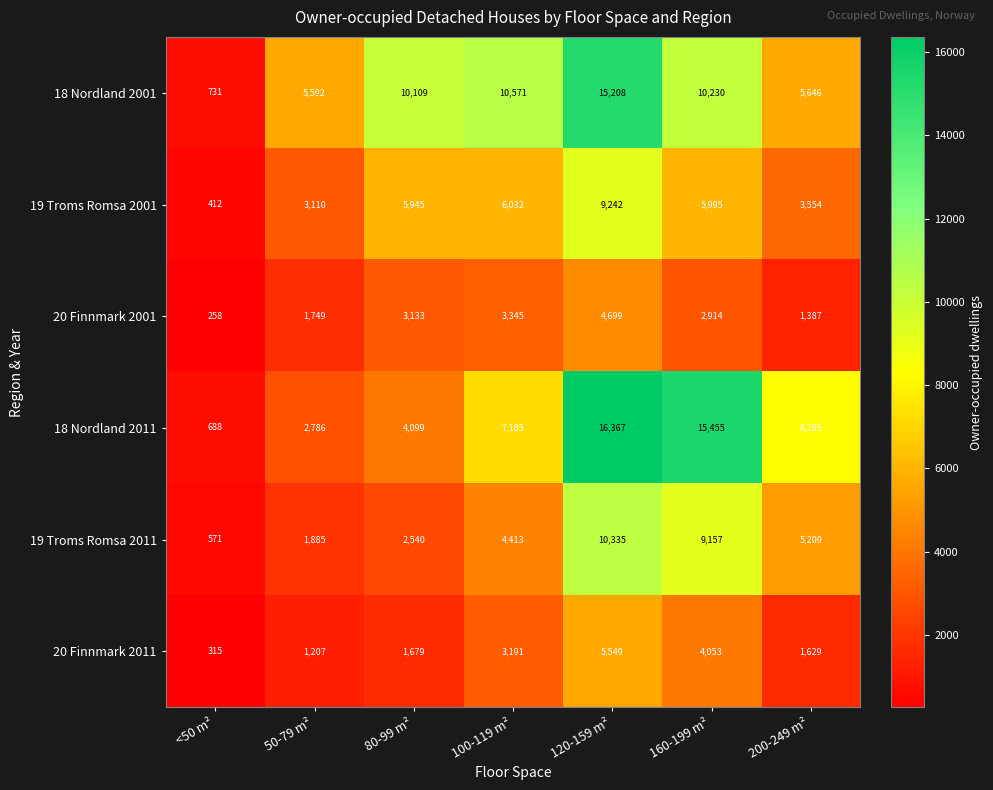

At which label is 18 Nordland 2011 closest to 8527?

200-249 m²